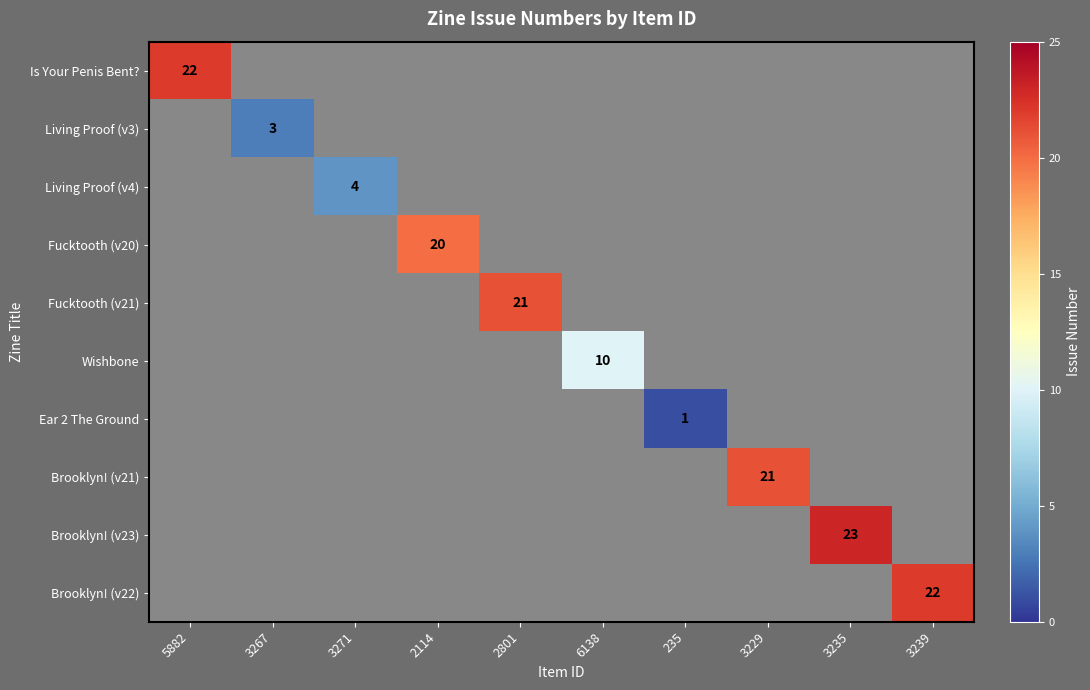

Where is Fucktooth (v21) nearest to the value 0?

2801